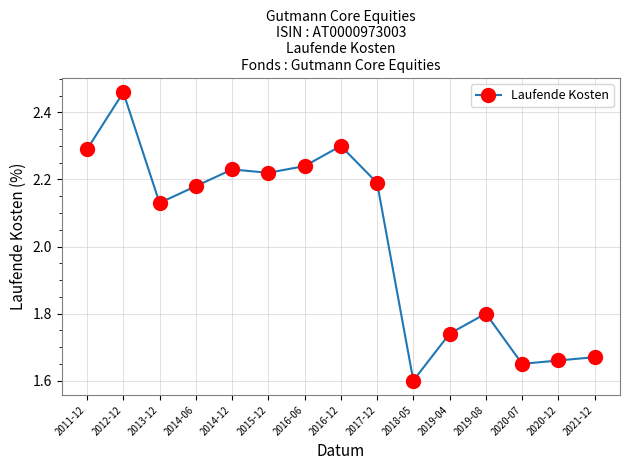

Between 2016-12 and 2011-12, which is larger?

2016-12